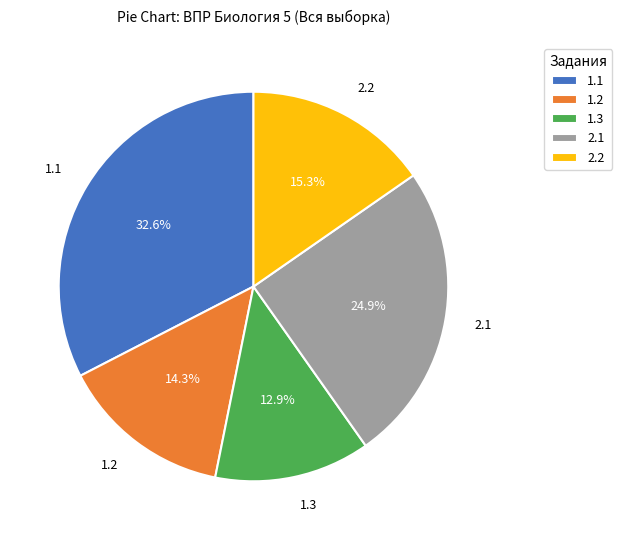

Between 1.3 and 2.1, which is larger?

2.1